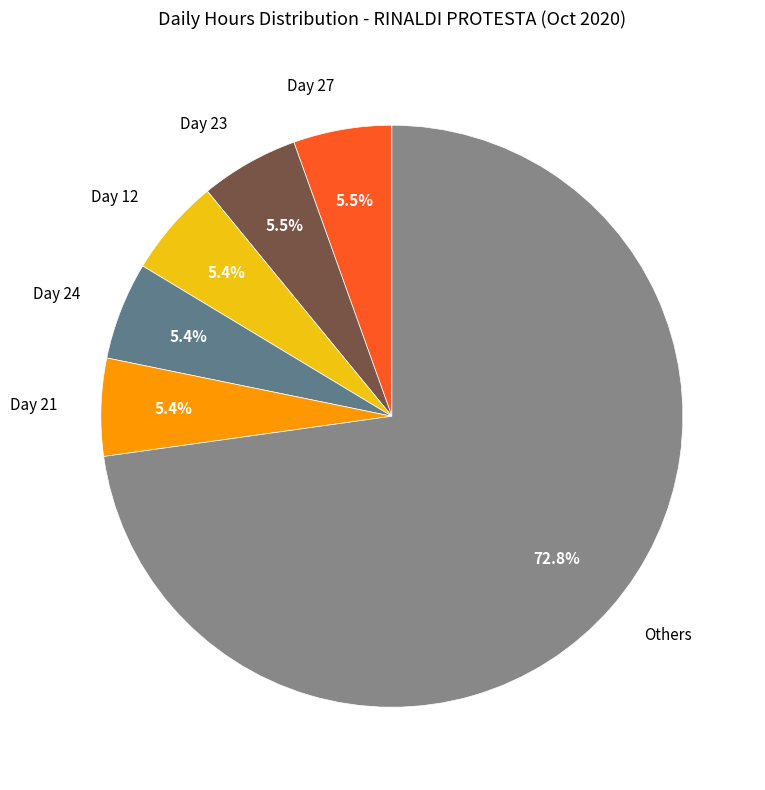

Does any single category account for the majority?

Yes